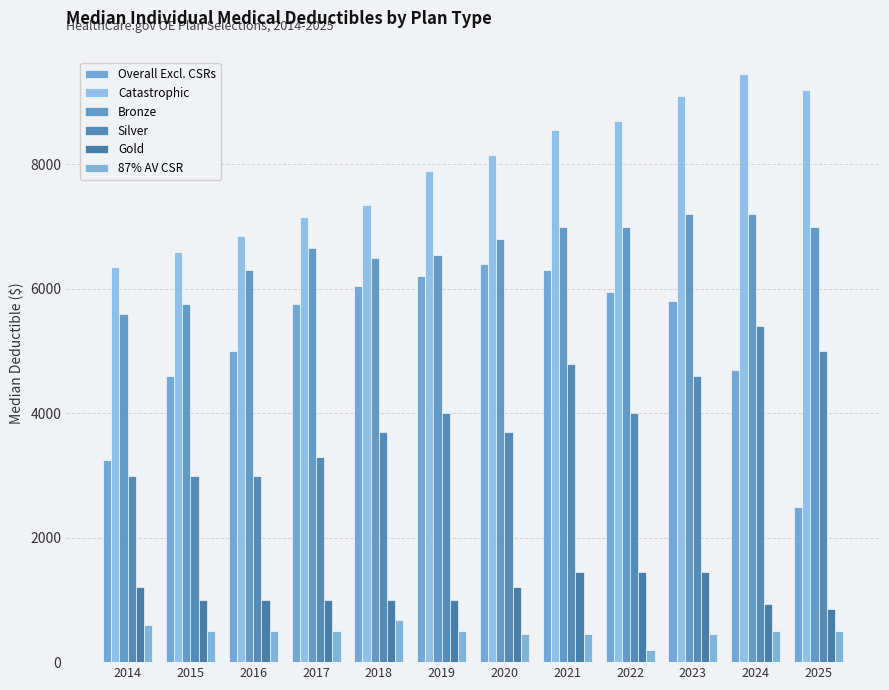

Rank the series at 2025 from lowest to highest value.

87% AV CSR, Gold, Overall Excl. CSRs, Silver, Bronze, Catastrophic